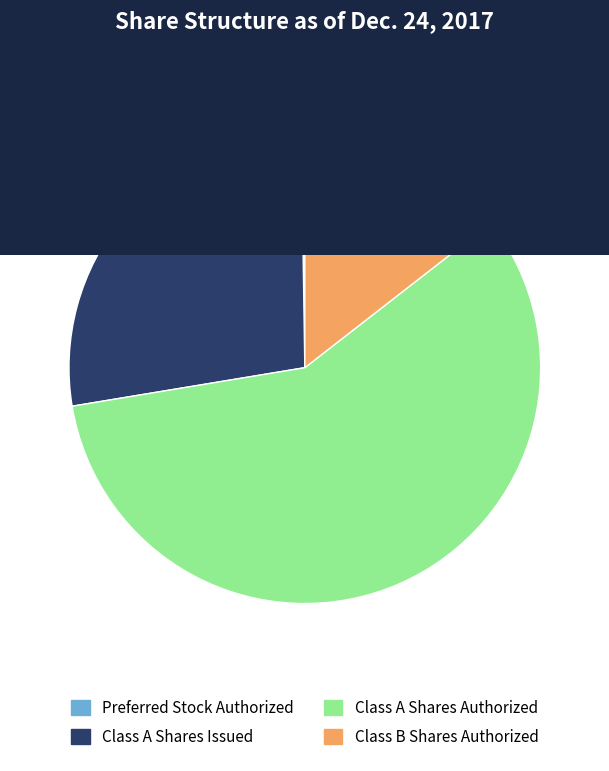

Does Class A Shares Issued represent more than half of the total?

No